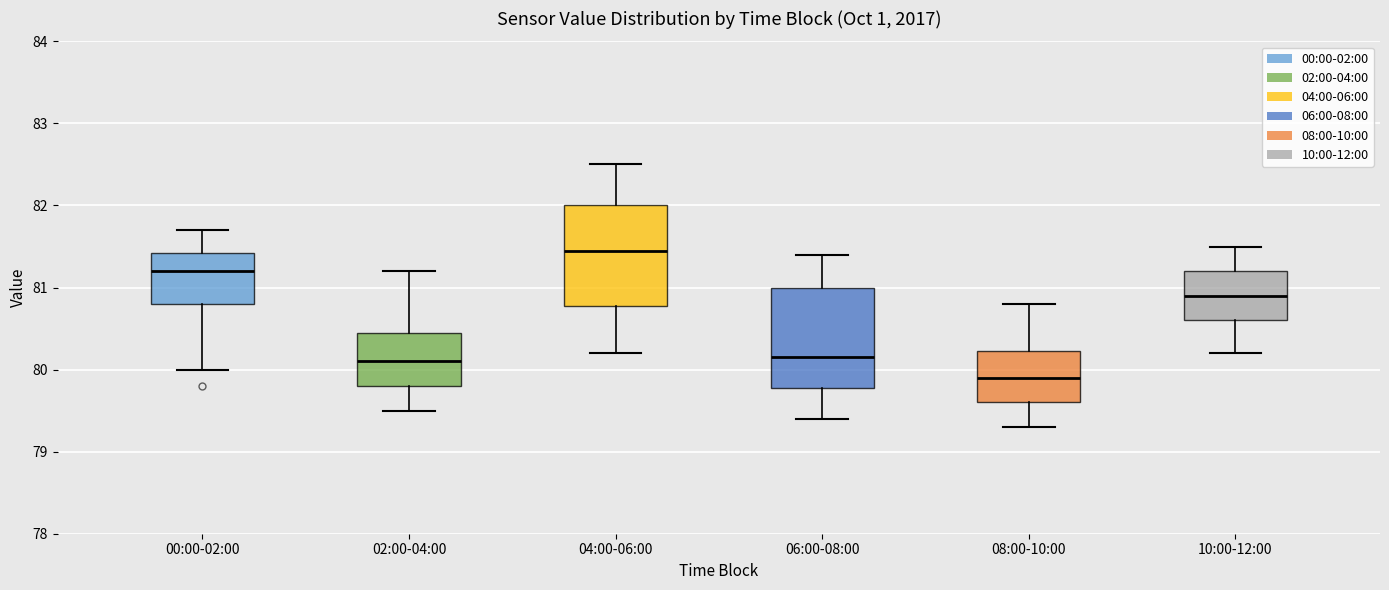

Reading left to right, transcribe this box plot: for each box, give where its median line is, the range the box spans, and where its two whiskers end, as read against the y-axis. The values are not printed on the chart, so give them approximately, as read against the axis.

00:00-02:00: median 81.2, box 80.8 to 81.4, whiskers 80.0 to 81.7
02:00-04:00: median 80.1, box 79.8 to 80.5, whiskers 79.5 to 81.2
04:00-06:00: median 81.5, box 80.8 to 82.0, whiskers 80.2 to 82.5
06:00-08:00: median 80.2, box 79.8 to 81.0, whiskers 79.4 to 81.4
08:00-10:00: median 79.9, box 79.6 to 80.2, whiskers 79.3 to 80.8
10:00-12:00: median 80.9, box 80.6 to 81.2, whiskers 80.2 to 81.5